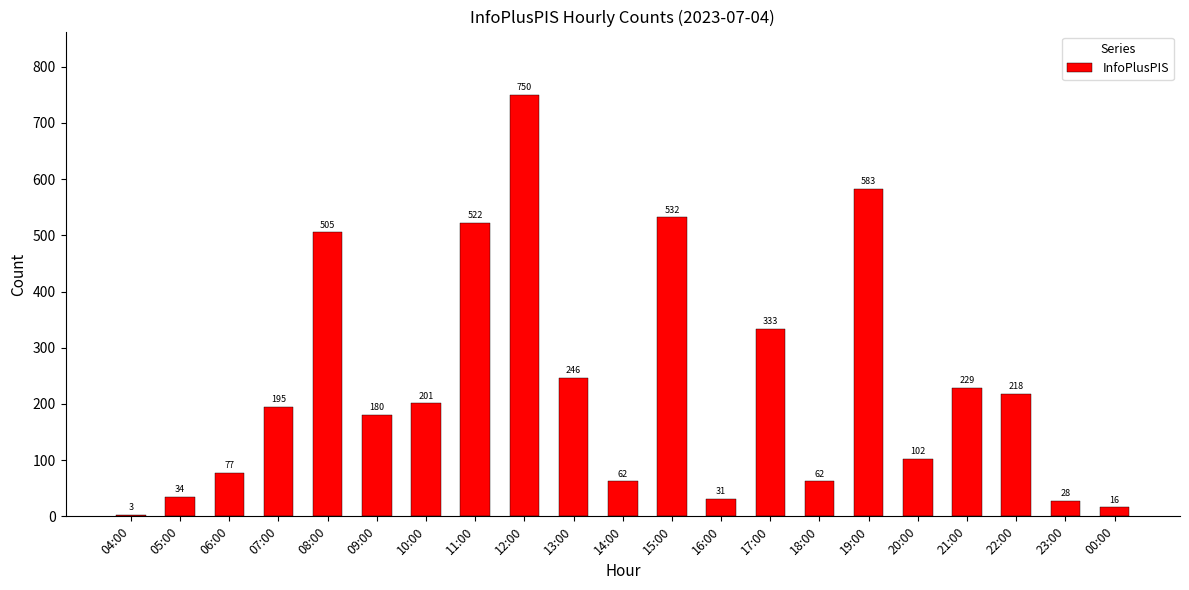

Reading left to right, list all the values displayed in this chart.

04:00=3	05:00=34	06:00=77	07:00=195	08:00=505	09:00=180	10:00=201	11:00=522	12:00=750	13:00=246	14:00=62	15:00=532	16:00=31	17:00=333	18:00=62	19:00=583	20:00=102	21:00=229	22:00=218	23:00=28	00:00=16